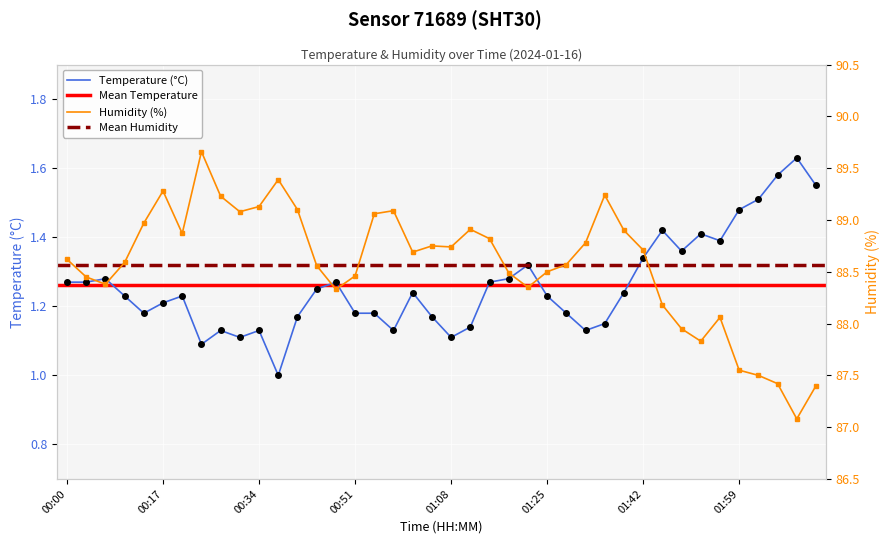

At how many categories does at least one series exceed 82?

40